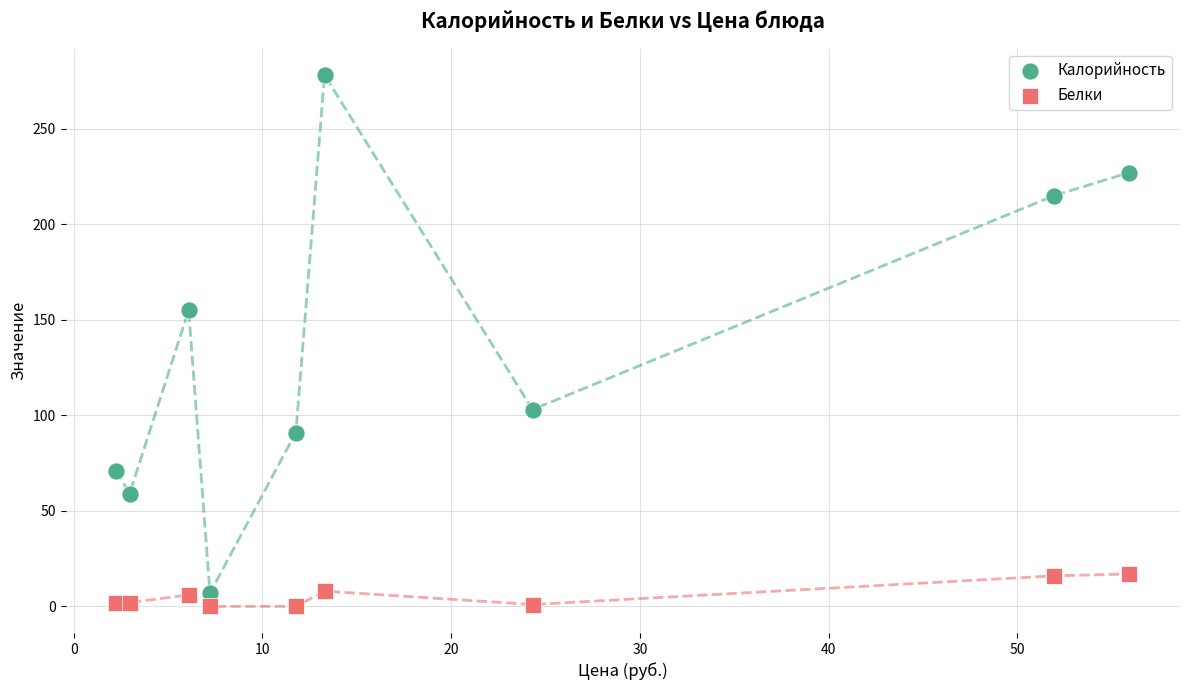

Across all series, what Y value is closest to 139?

155